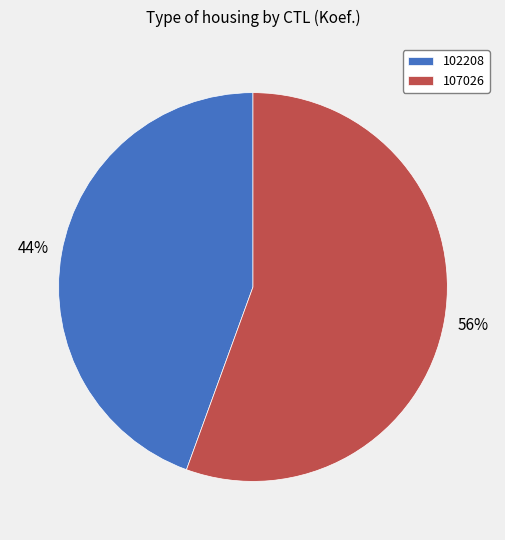

Count the number of slices in the pie.

2